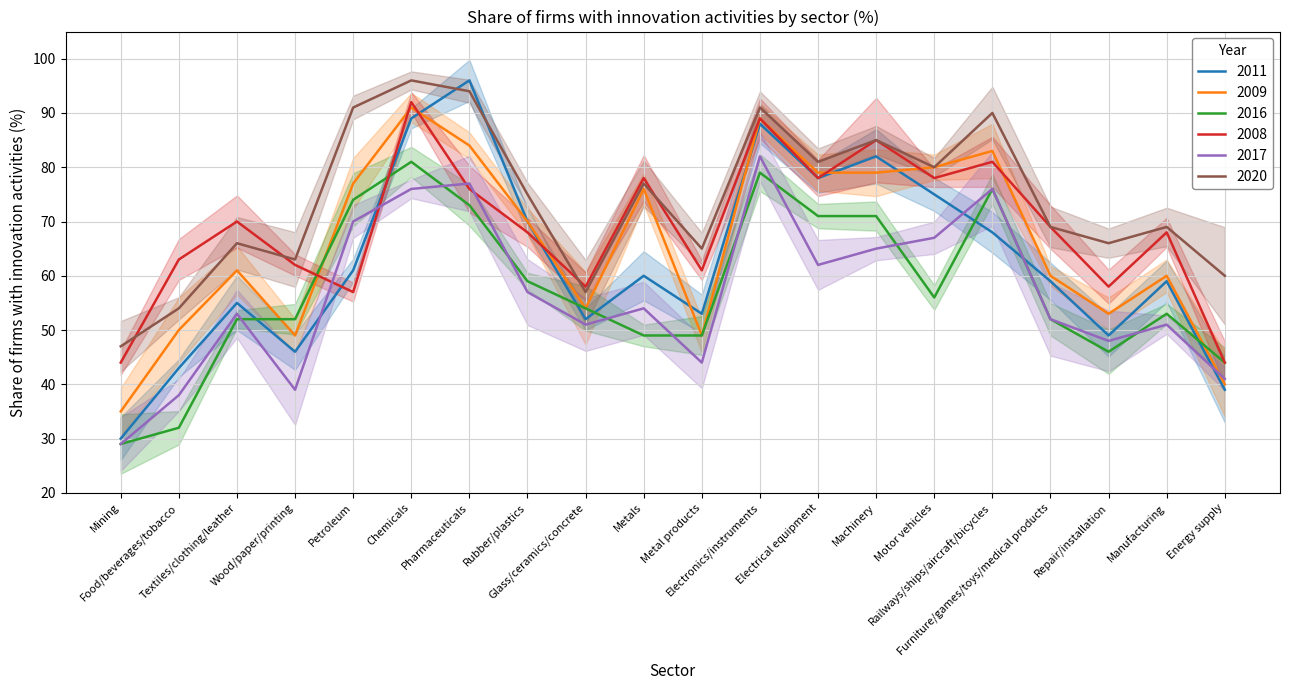

Which series has the largest total across all categories?

2020